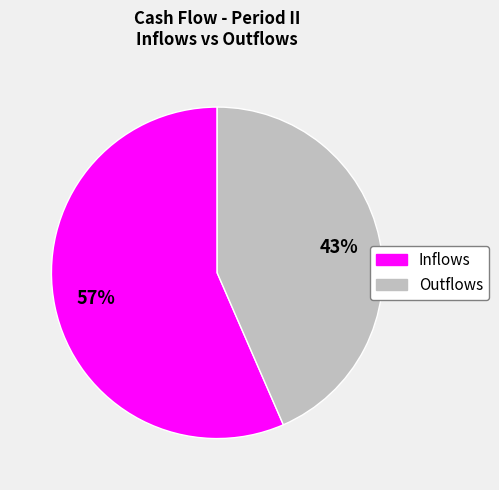

To the nearest percent, what is the average slice percentage?

50%